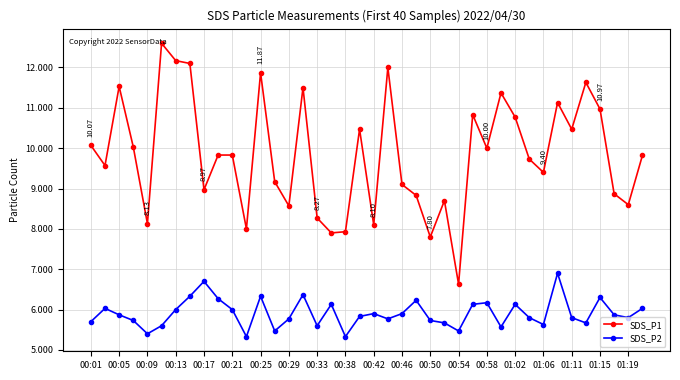

True or false: SDS_P1 and SDS_P2 intersect in this chart.

False